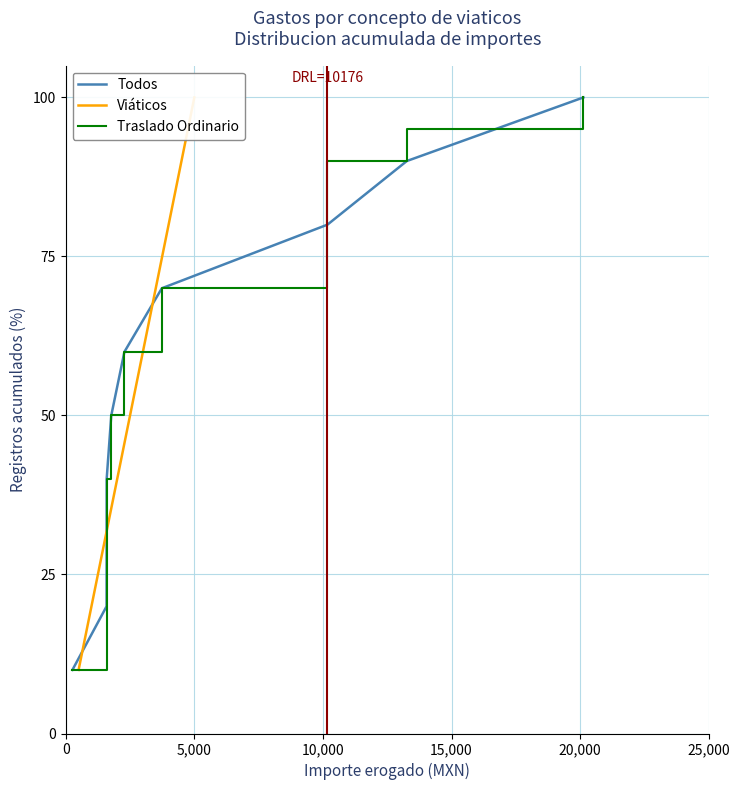

What is the minimum value for Todos?

10